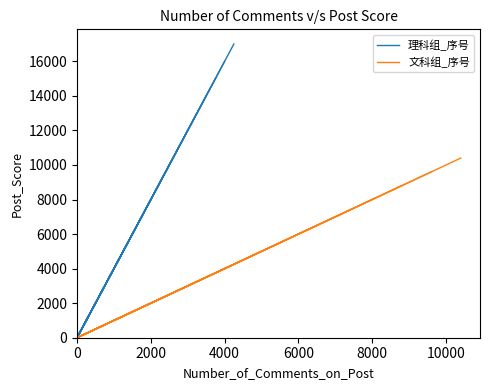

Does the chart display data point markers on the line(s)?

No